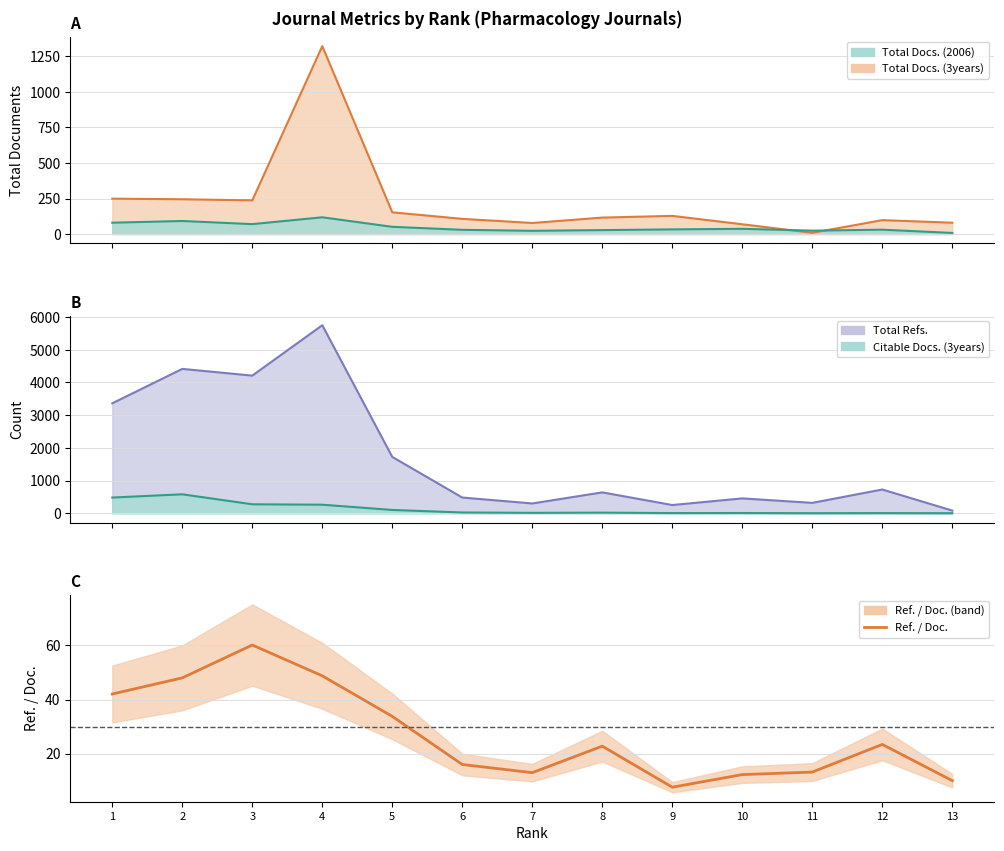

What is the change in value from 3 to 13?

-50.1